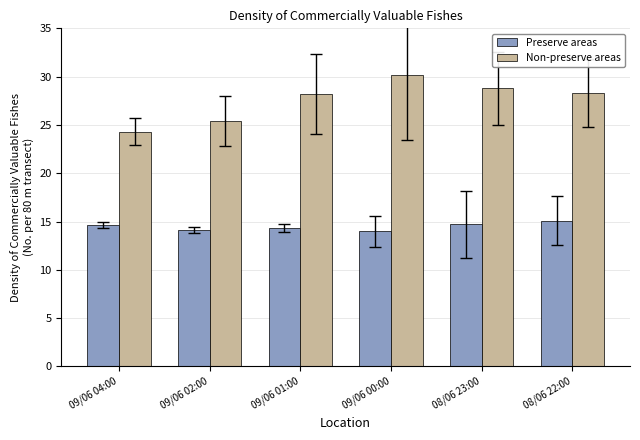

What is the sum of all Non-preserve areas values?

165.2